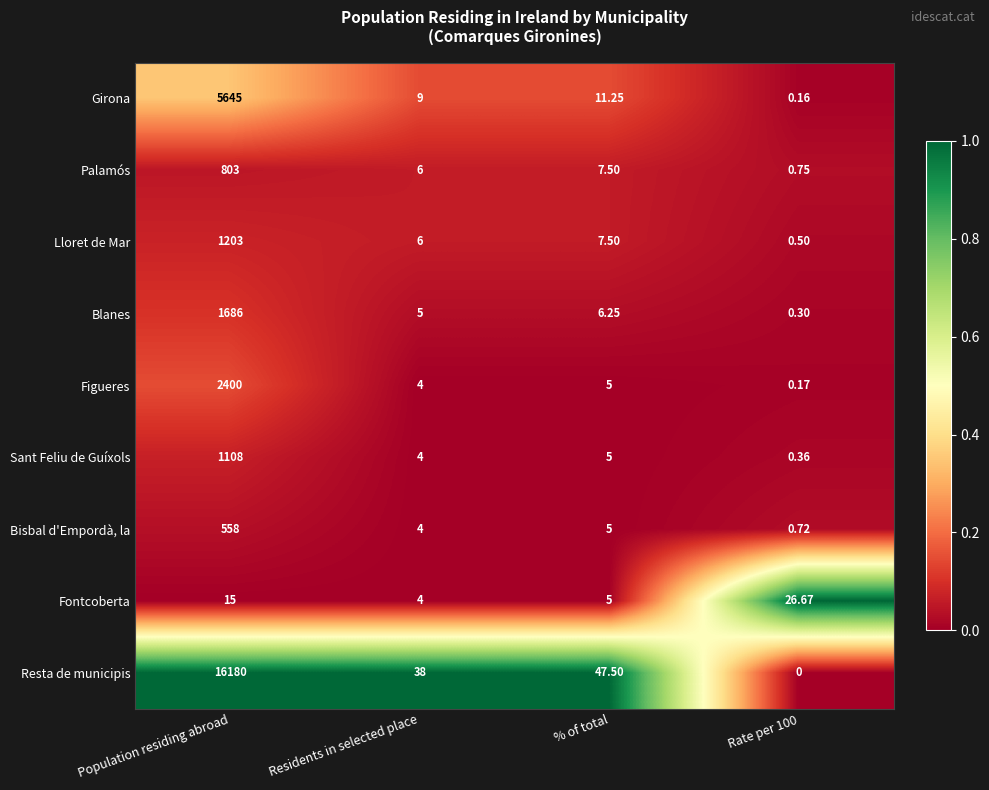

List the series in order of their peak value, highest first.

Resta de municipis, Girona, Figueres, Blanes, Lloret de Mar, Sant Feliu de Guíxols, Palamós, Bisbal d'Empordà, la, Fontcoberta